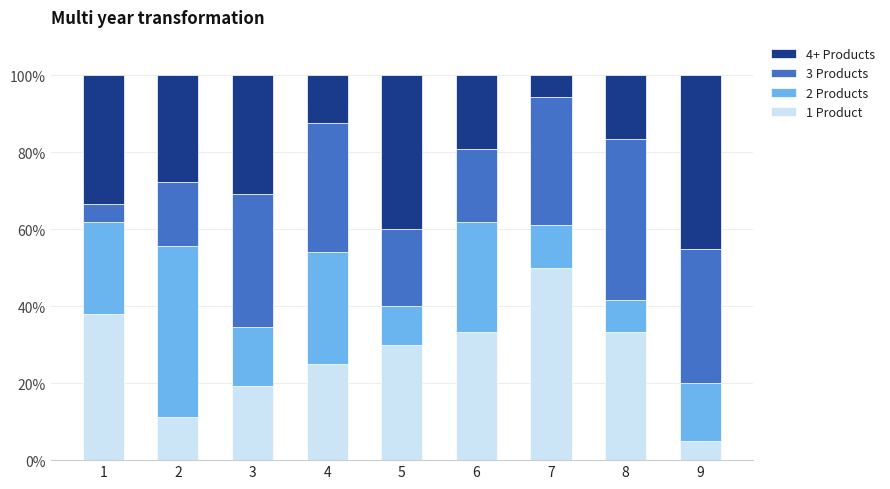

What is the highest value of the 1 Product series?

50.0